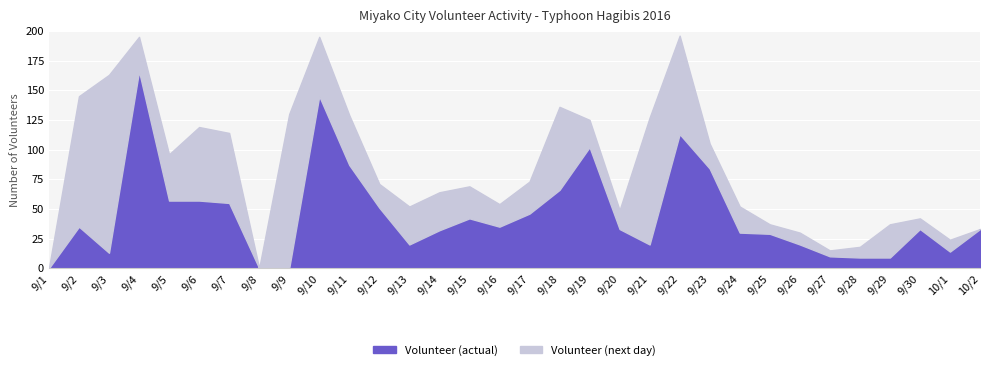

How many lines are shown in the chart?

2